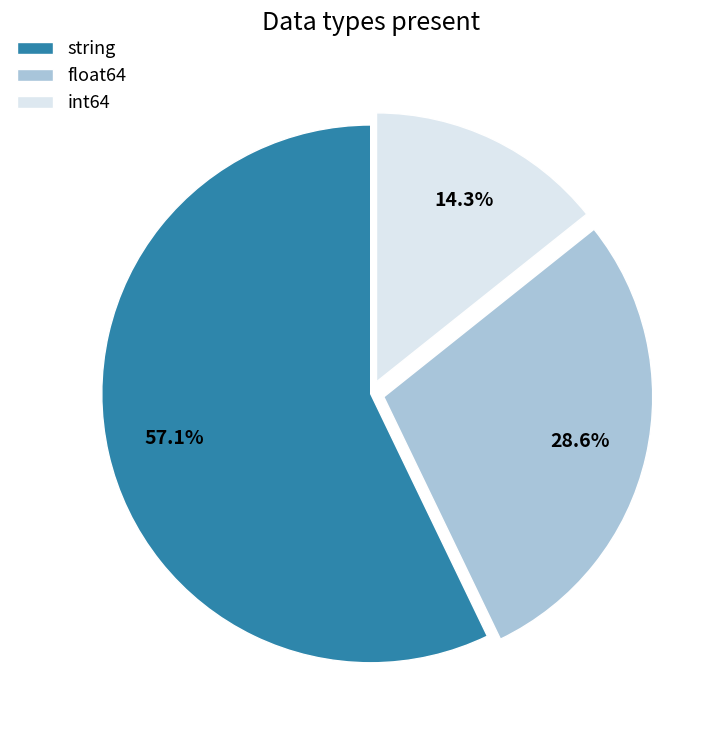

Rank the categories by value from highest to lowest.

string, float64, int64